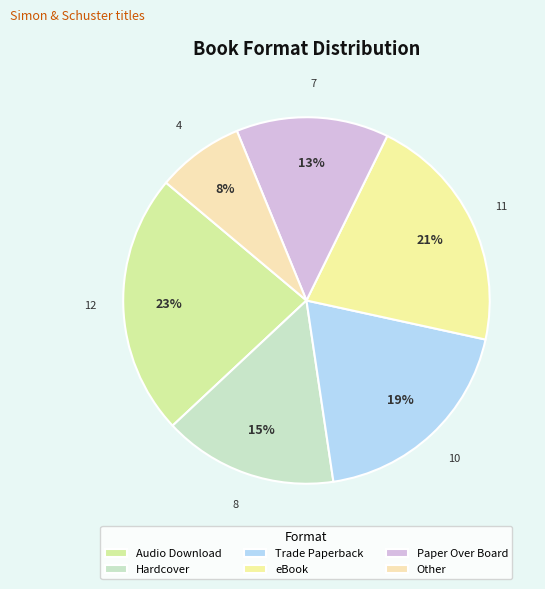

How many slices are in this pie chart?

6